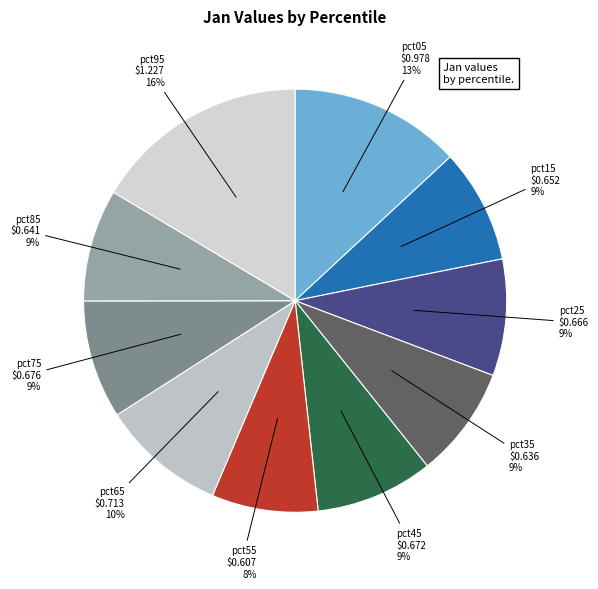

How many slices are in this pie chart?

10